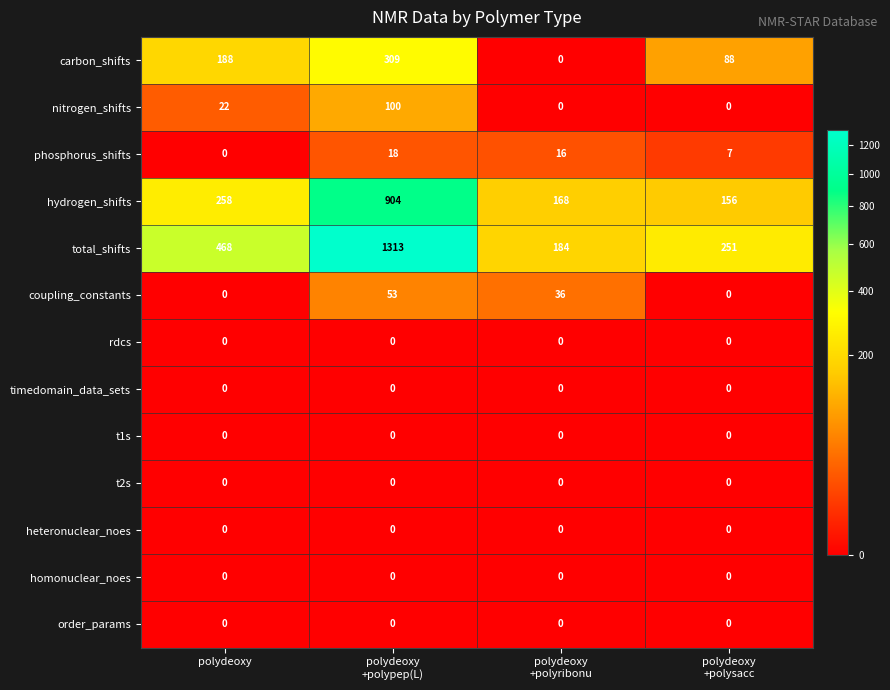

What is the greatest value displayed?

1313